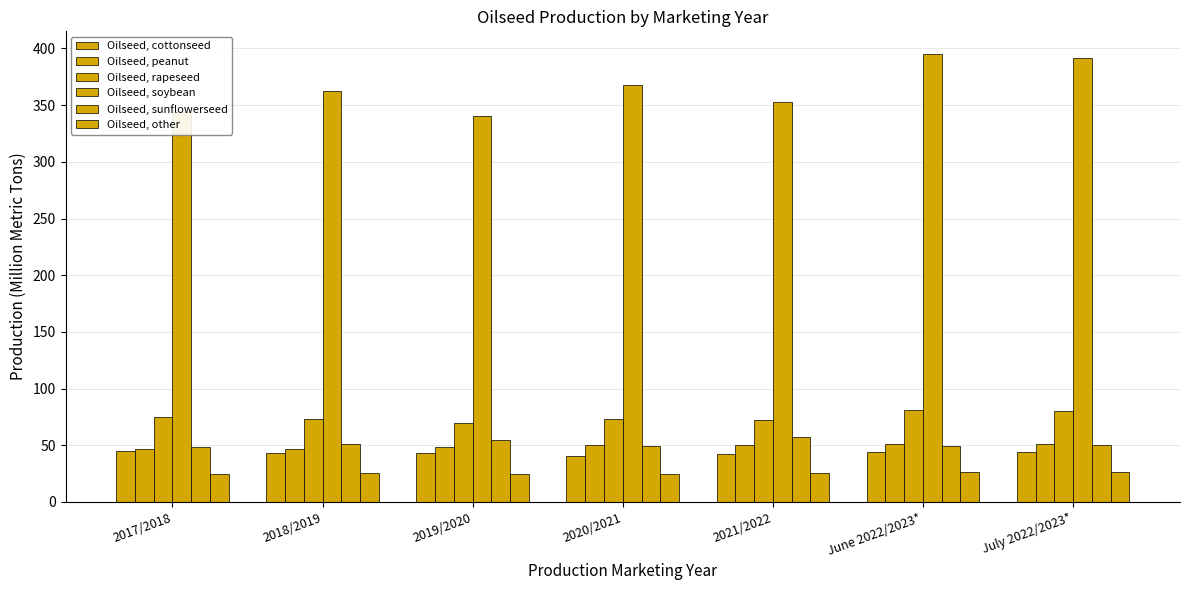

What is the smallest value displayed?

24.5